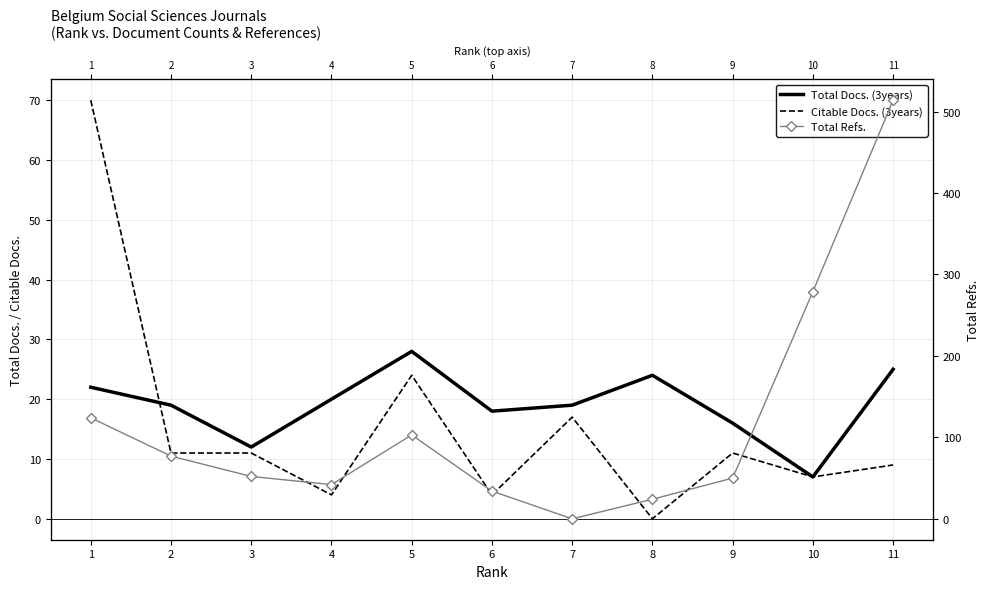

What is the difference between the maximum and second lowest values in the Total Refs. series?

490